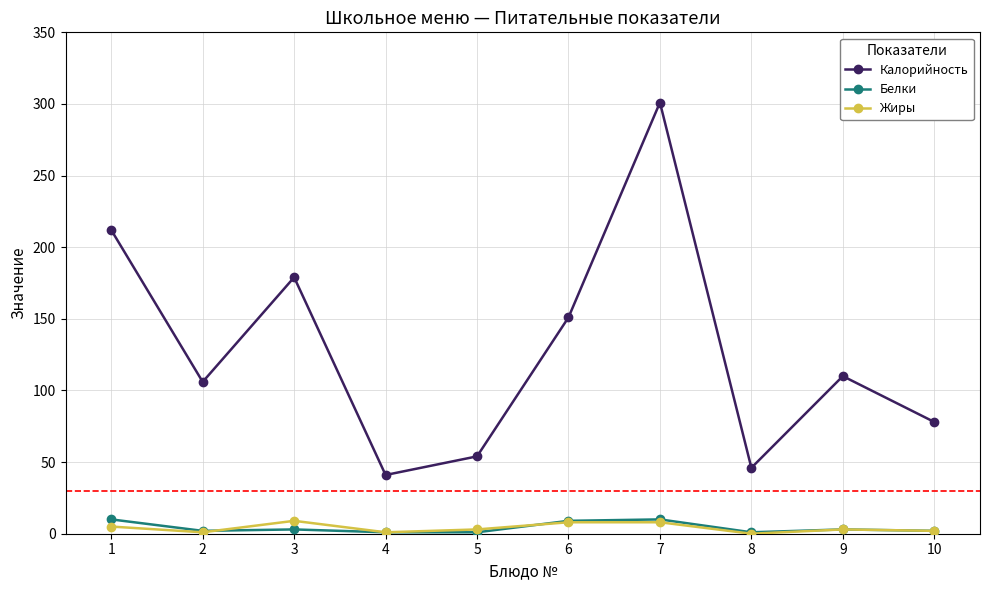

True or false: Калорийность and Жиры intersect in this chart.

False